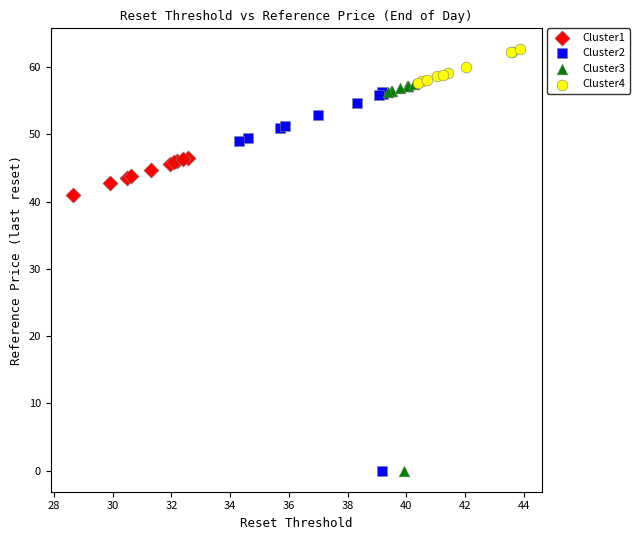

Which series has the widest spread of Y values?

Cluster3